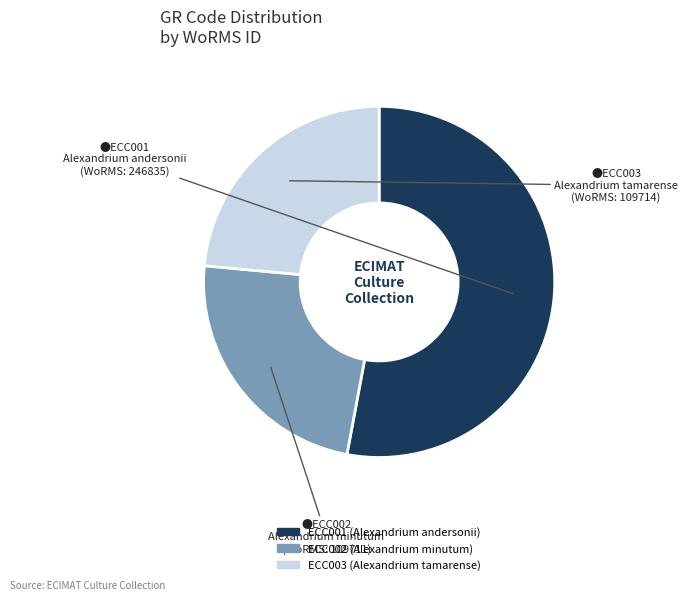

Does ECC001 represent more than half of the total?

Yes